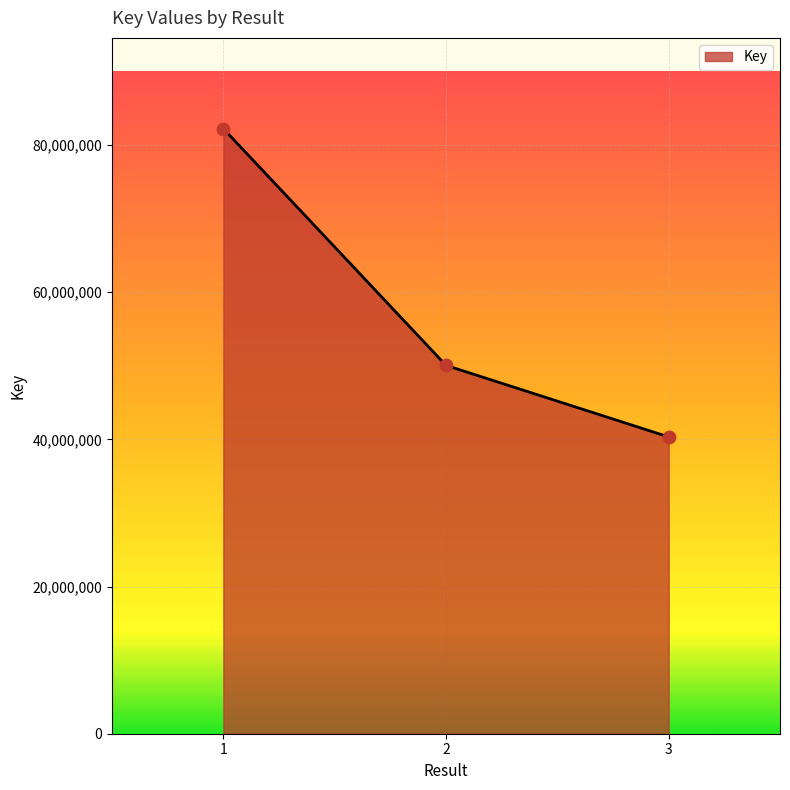

What is the change in value from 1 to 2?

-32174041